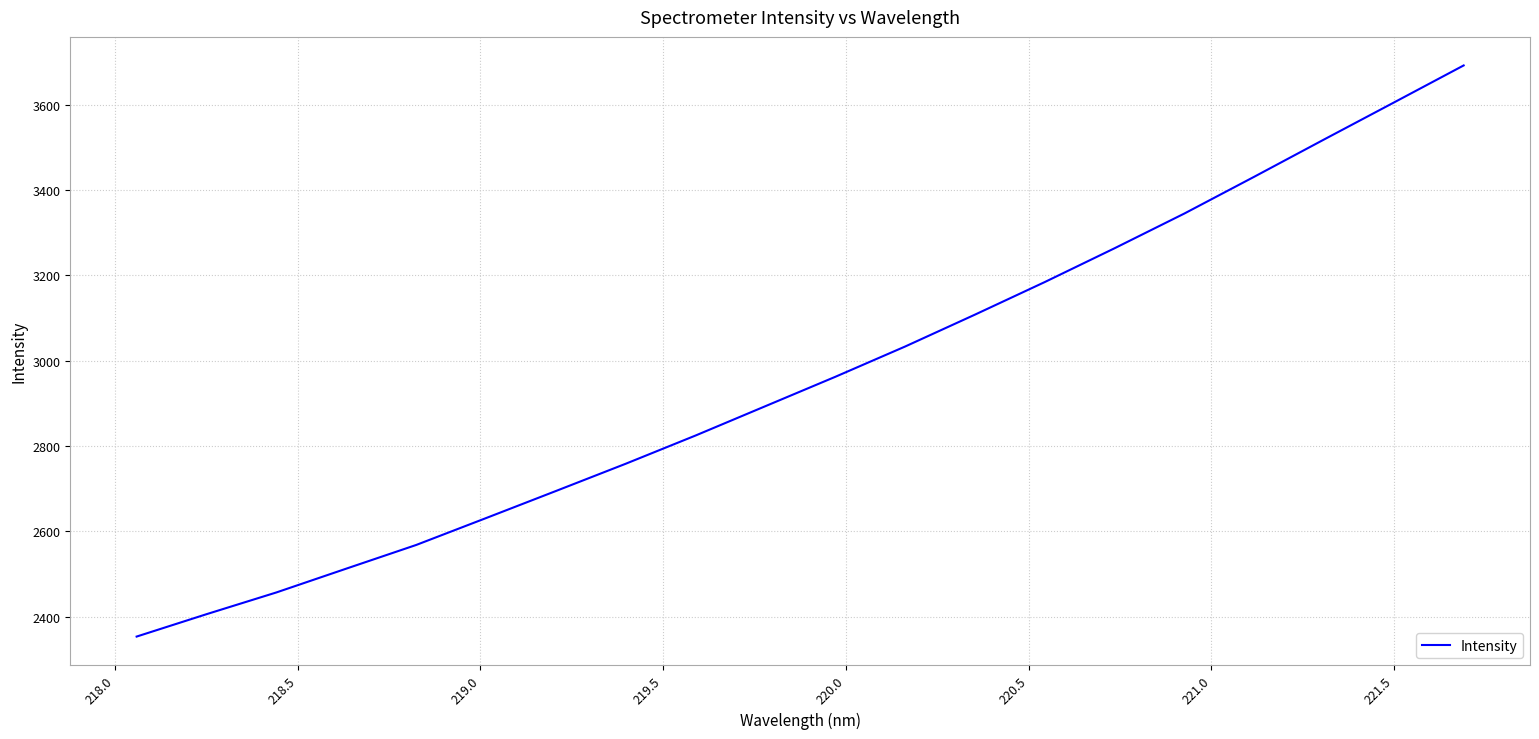

What is the difference between the maximum and minimum values?

1338.6